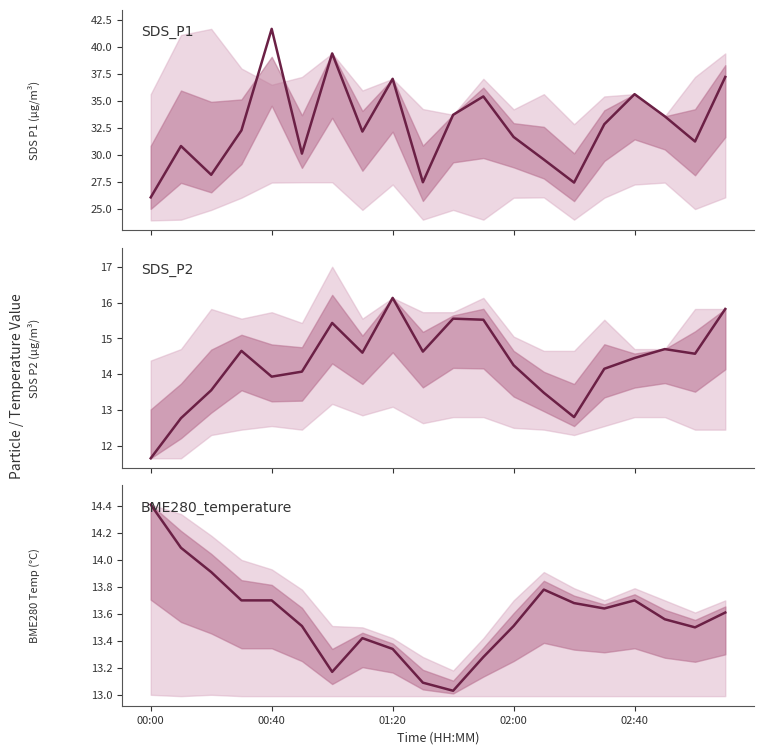

Is the value of BME280_temperature at 00:40 greater than the value of SDS_P1 at 16?

No